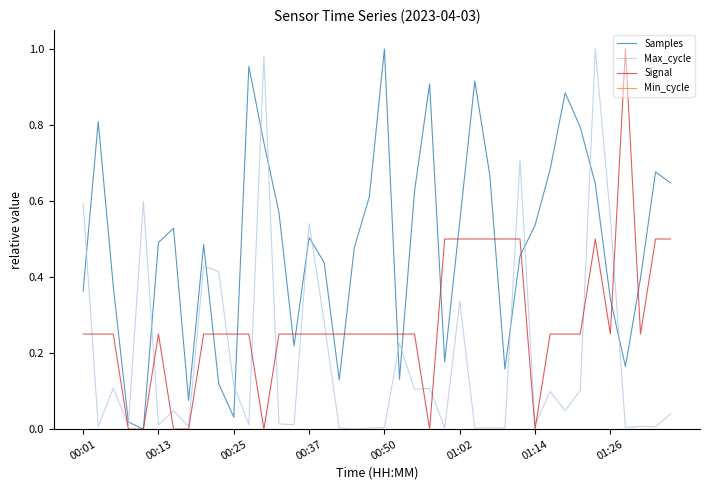

Which series has the largest total across all categories?

Samples